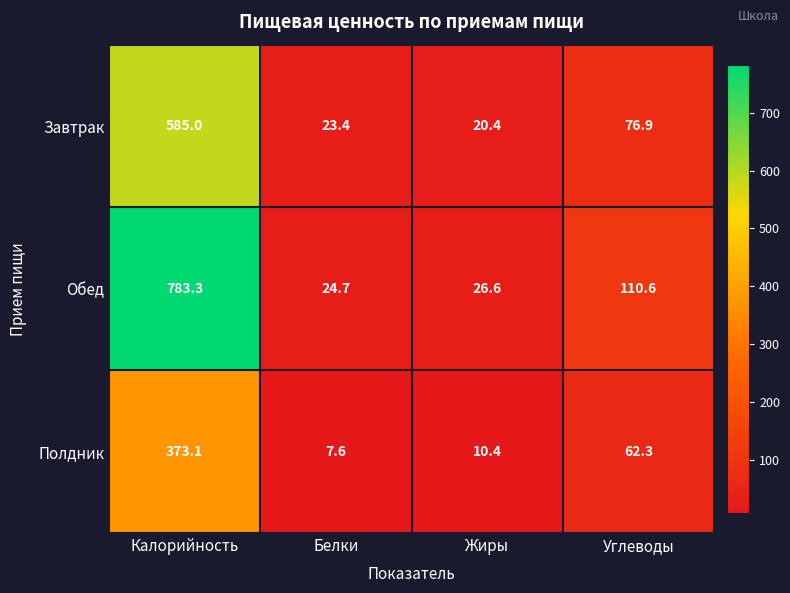

What is the difference between the highest and lowest values at Белки?

17.1